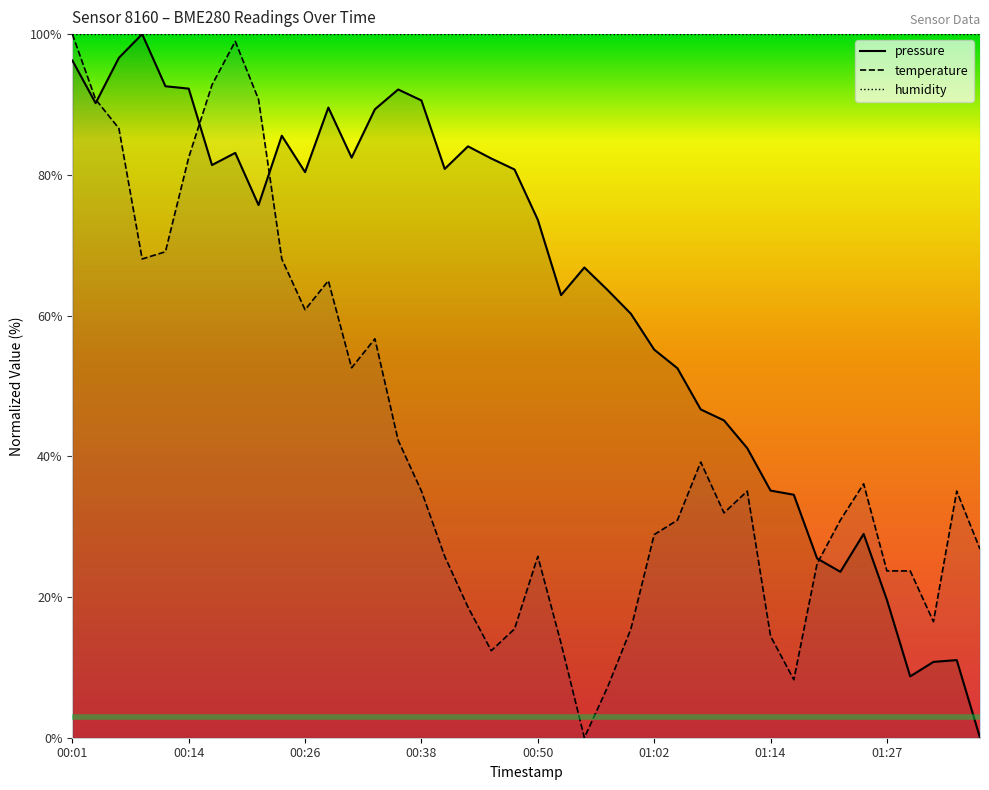

Count the number of categories in the chart.

40